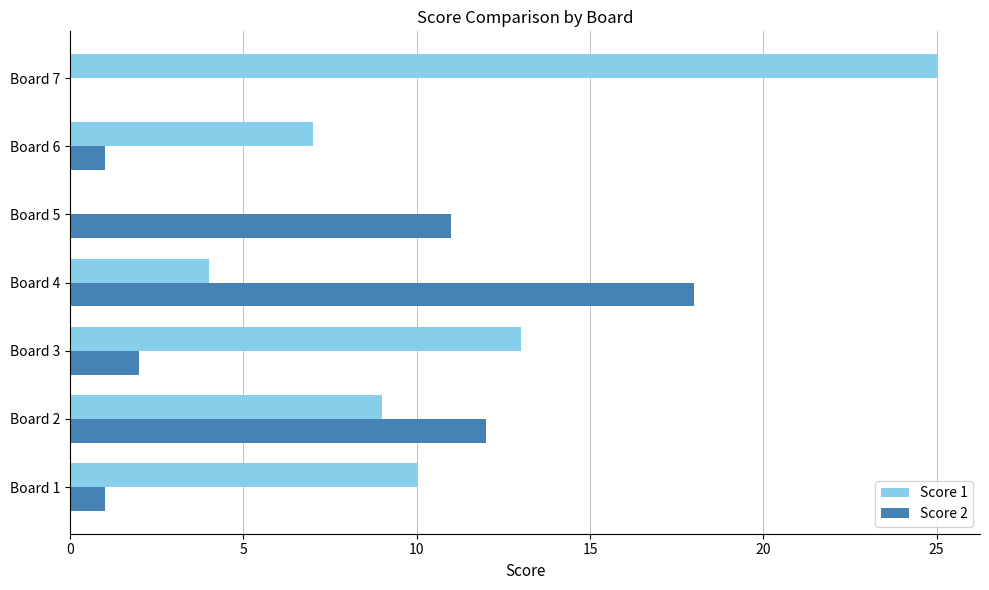

Which category has the highest value in the Score 1 series?

Board 7